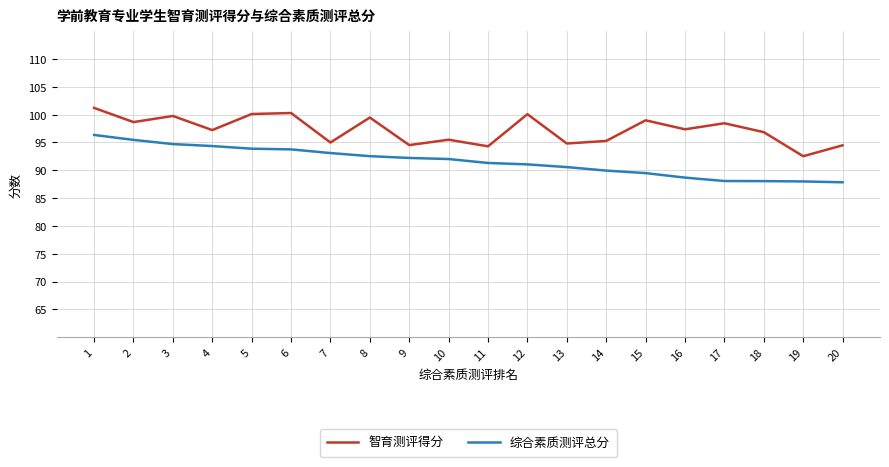

The value of 智育测评得分 at 9 is 39.2. True or false?

False